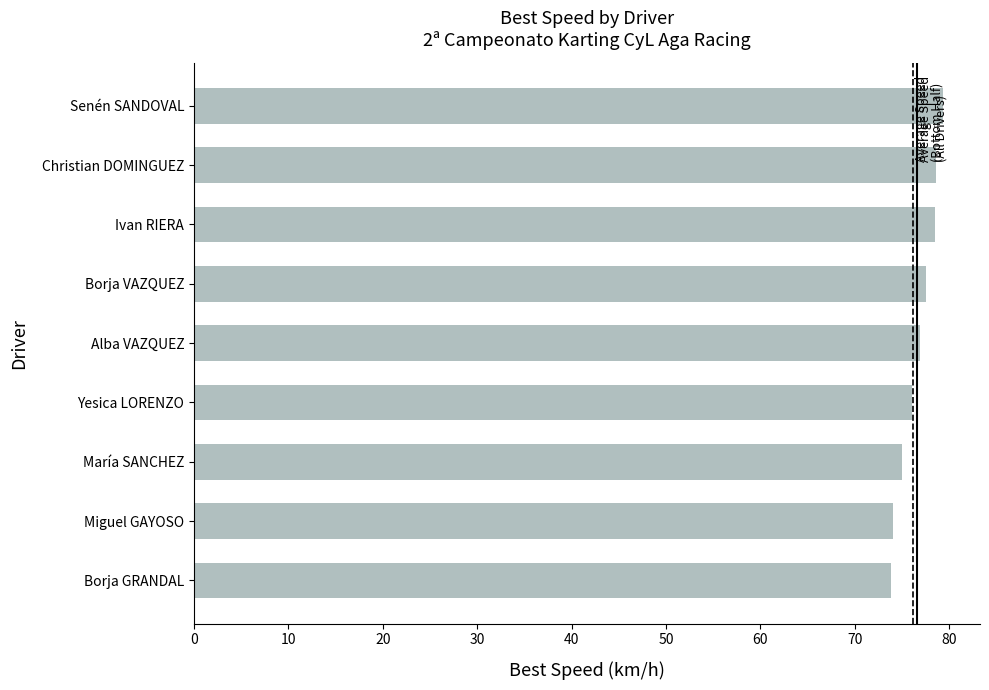

Is it true that the value at María SANCHEZ is 75.0?

True